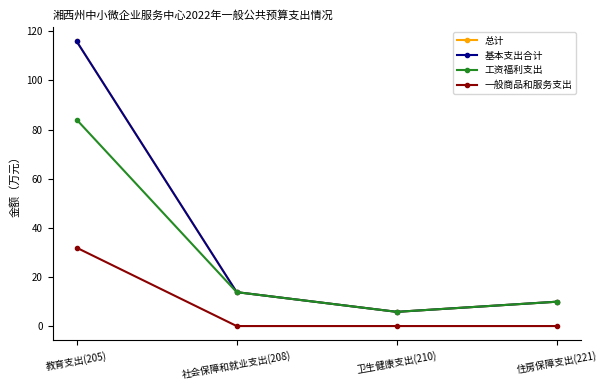

What is the difference between the 基本支出合计 values at 社会保障和就业支出(208) and 卫生健康支出(210)?

8.0